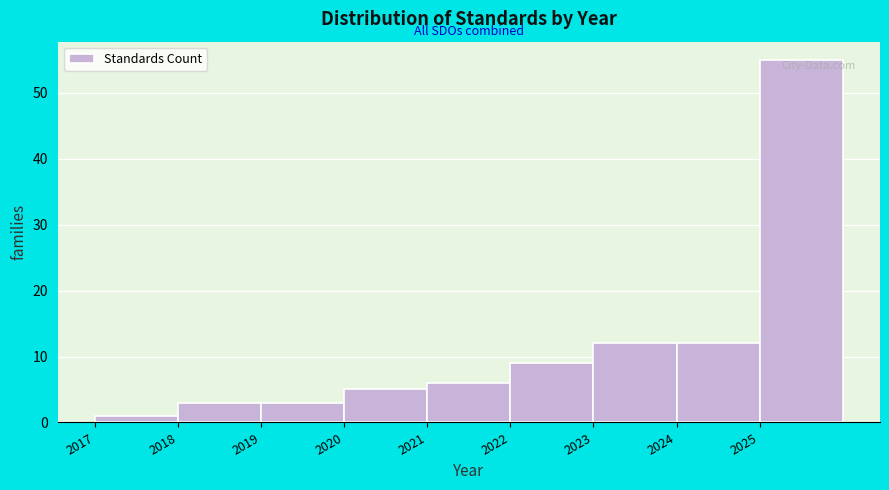

Reading left to right, transcribe this chart: for each bar, give the range it covers on the x-axis and its height. The values are not printed on the chart, so give them approximately, as read against the axis.

2017 to 2018: 1
2018 to 2019: 3
2019 to 2020: 3
2020 to 2021: 5
2021 to 2022: 6
2022 to 2023: 9
2023 to 2024: 12
2024 to 2025: 12
2025 to 2026: 55